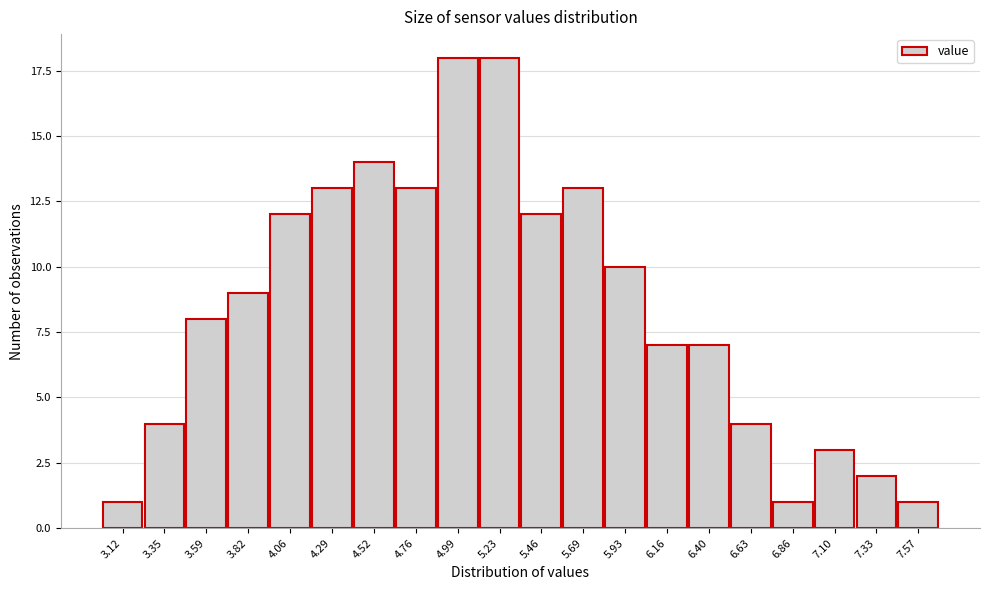

Reading left to right, extract all data points from this chart.

1	4	8	9	12	13	14	13	18	18	12	13	10	7	7	4	1	3	2	1